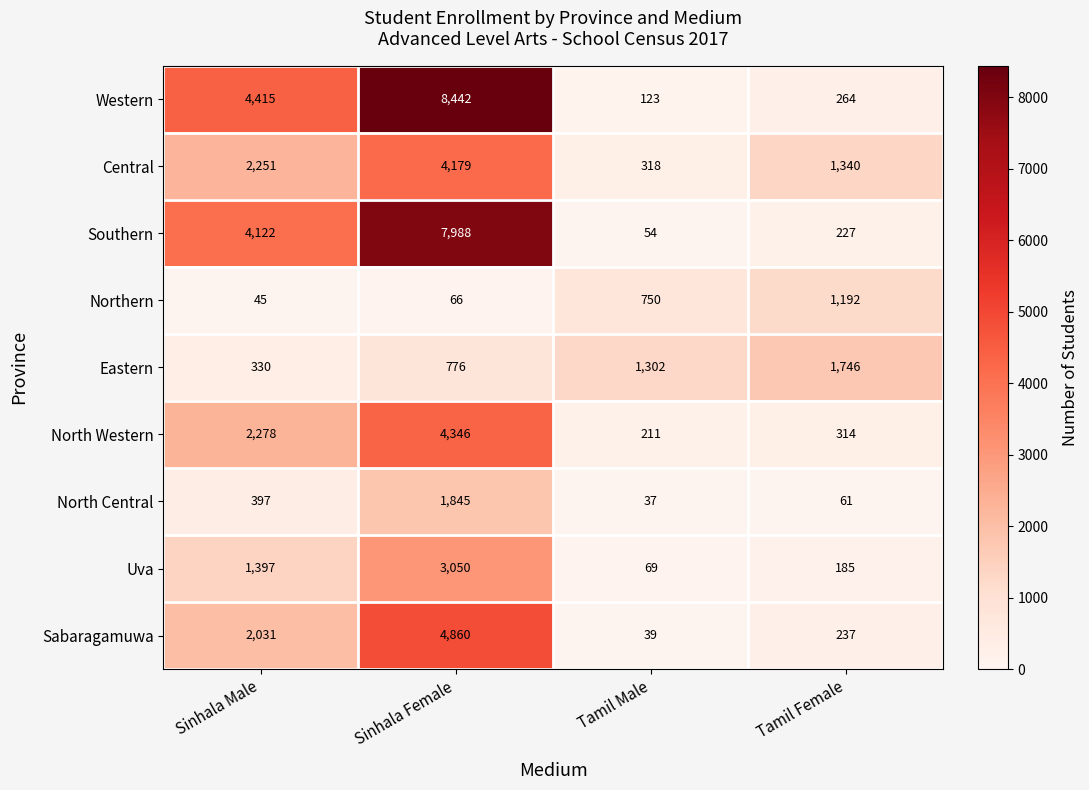

At which label is North Central closest to 941?

Sinhala Male